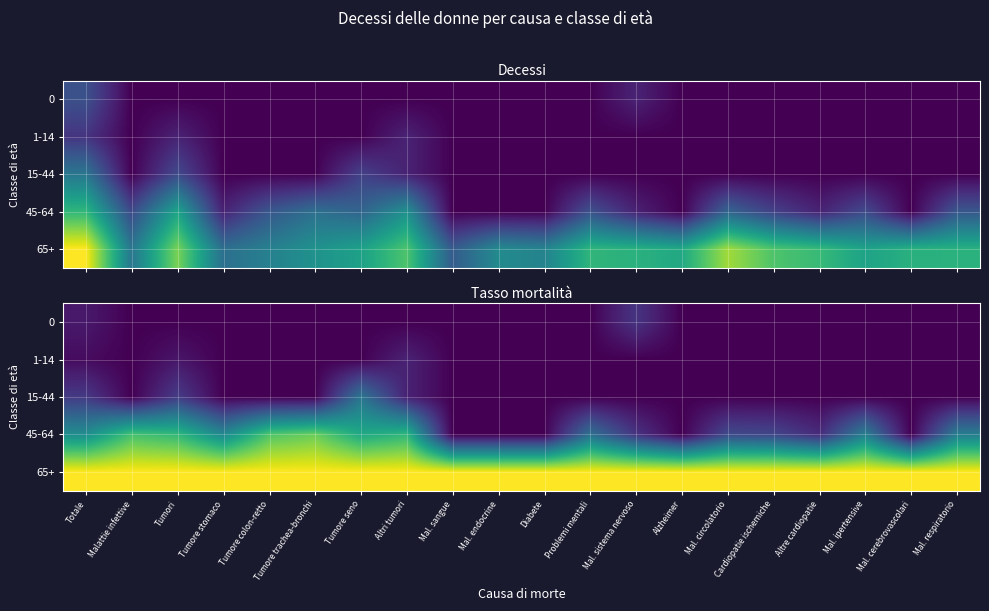

Is it true that 0 equals -0.4 at Mal. circolatorio?

False